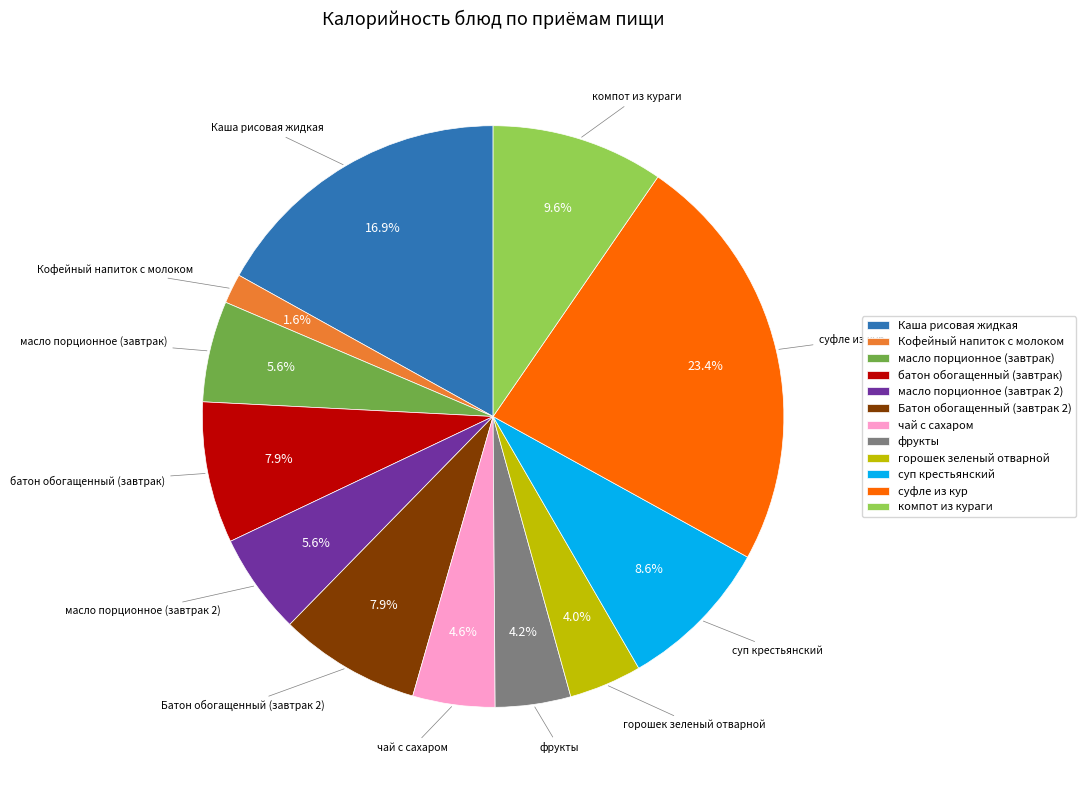

Which category has the biggest portion of the pie?

суфле из кур